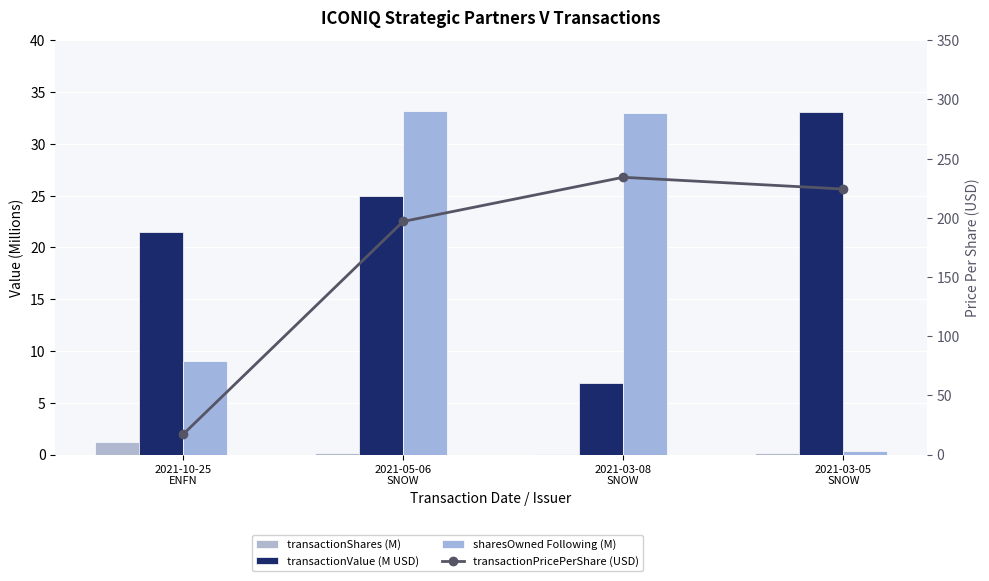

What is the difference between the highest and lowest values at 2021-03-05
SNOW?

224.2